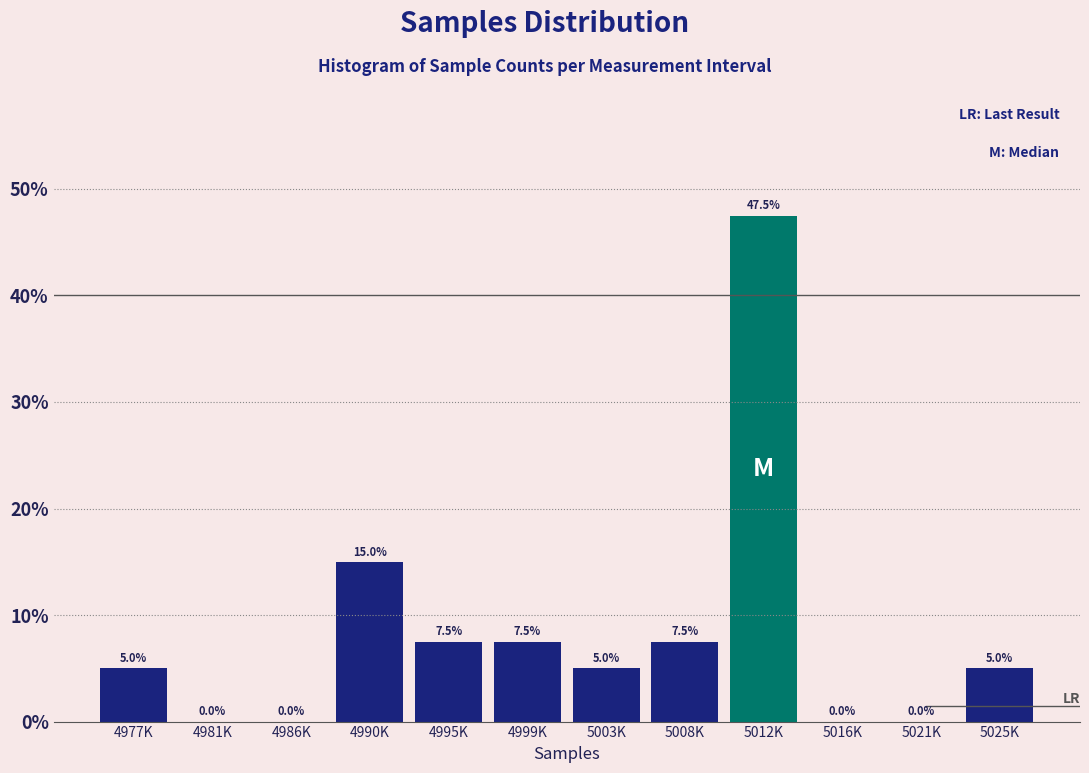

Reading left to right, extract all data points from this chart.

4977K=5.0	4981K=0.0	4986K=0.0	4990K=15.0	4995K=7.5	4999K=7.5	5003K=5.0	5008K=7.5	5012K=47.5	5016K=0.0	5021K=0.0	5025K=5.0